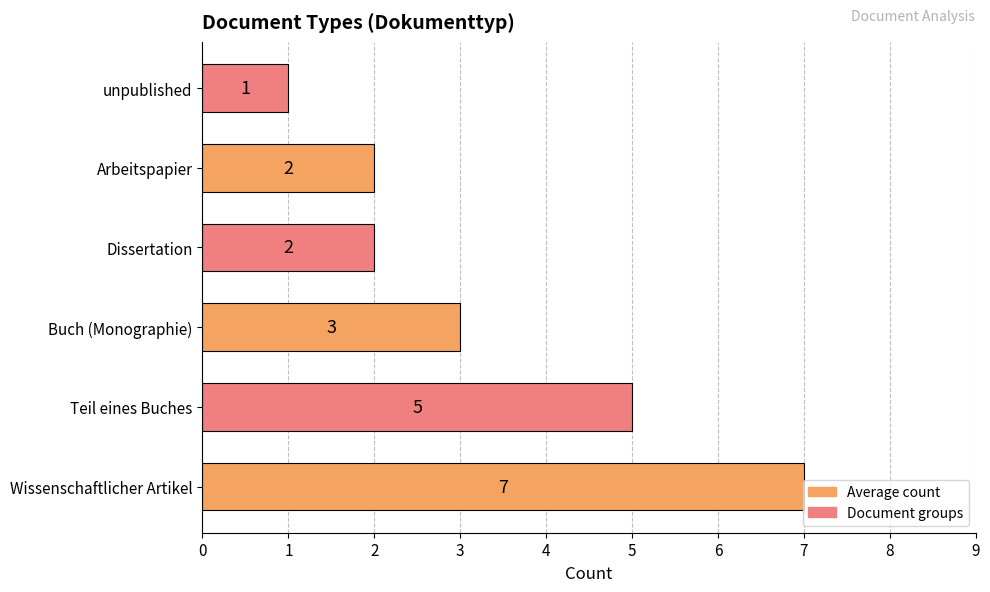

What is the greatest value displayed?

7